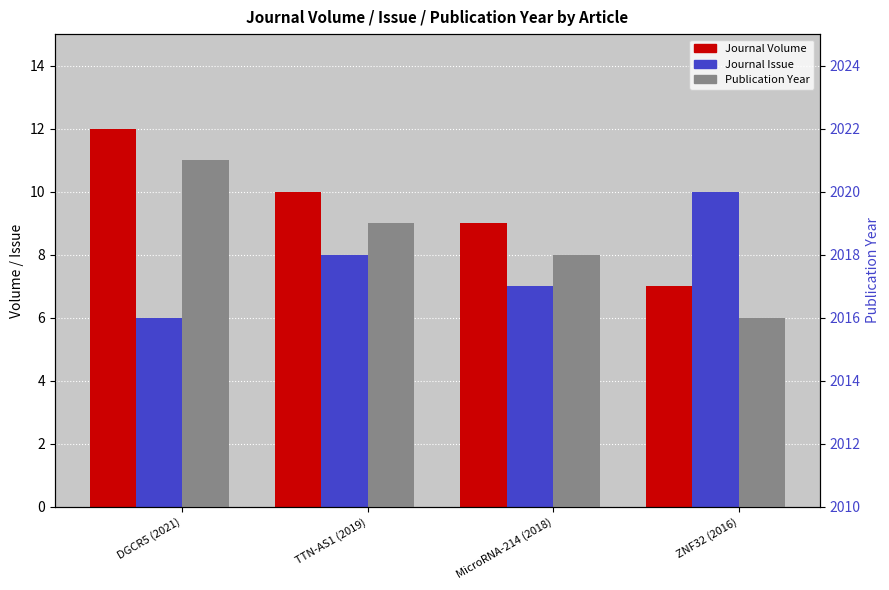

Is it true that Journal Issue equals 10 at ZNF32 (2016)?

True